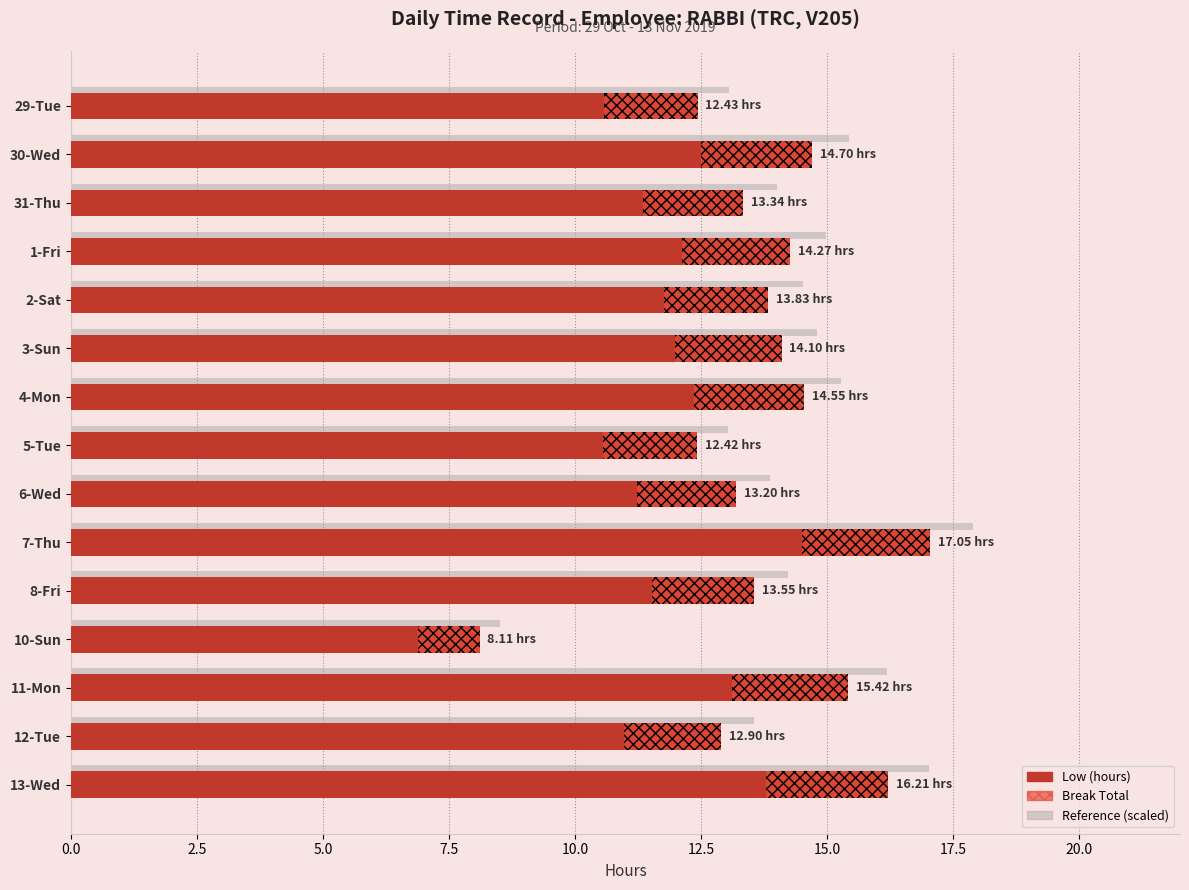

Is the value of Low (hours) at 3-Sun greater than the value of Break Total at 12-Tue?

Yes